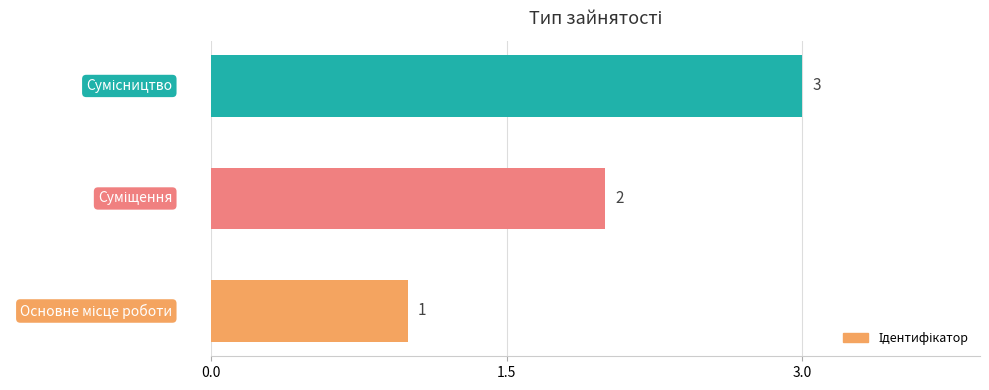

What is the maximum value shown in the chart?

3